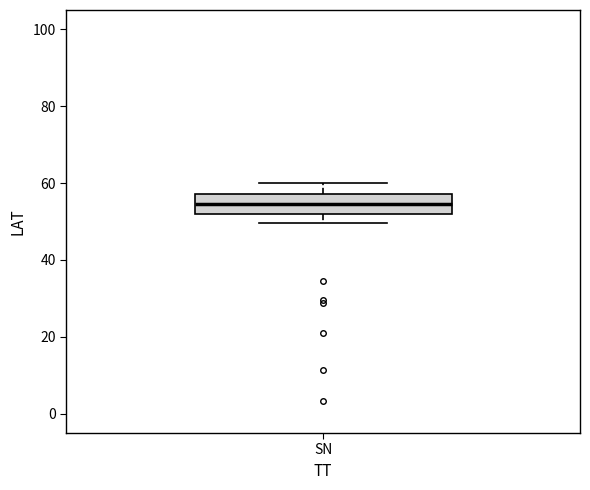

Transcribe this box plot: give where the median line is, the range the box spans, and where the two whiskers end, as read against the y-axis. The values are not printed on the chart, so give them approximately, as read against the axis.

median 54, box 52 to 58, whiskers 50 to 60